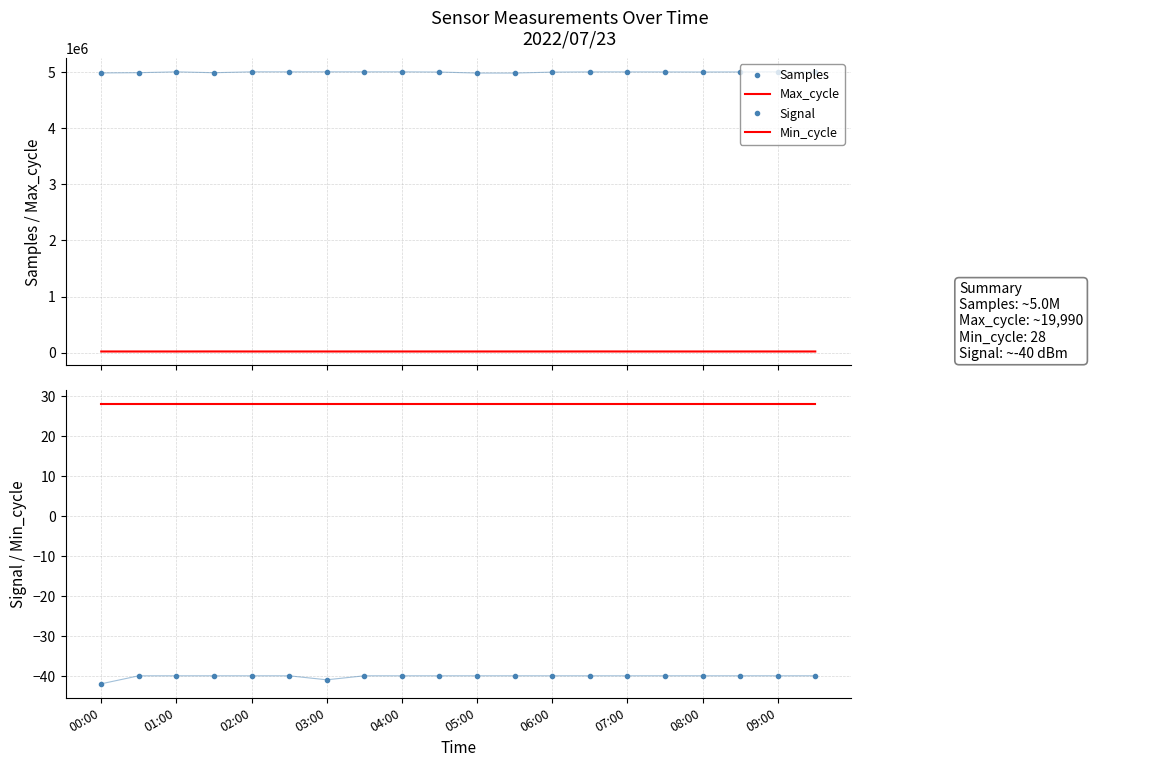

Reading left to right, extract all data points from this chart.

Samples: 4987419	4992040	5006982	4991592	5007283	5006941	5007288	5006652	5006919	5003686	4985324	4985280	5002266	5006013	5005935	5005141	5004060	5005413	5008623	5008514
Max_cycle: 19953	19920	19909	20395	19914	19944	19968	19921	19944	19913	19926	19996	19944	20394	20098	19909	19917	20000	20025	19917
Signal: -42	-40	-40	-40	-40	-40	-41	-40	-40	-40	-40	-40	-40	-40	-40	-40	-40	-40	-40	-40
Min_cycle: 28	28	28	28	28	28	28	28	28	28	28	28	28	28	28	28	28	28	28	28